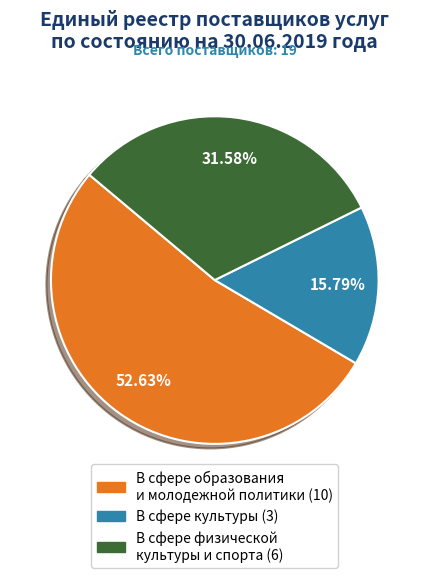

Does В сфере образования и молодежной политики account for over 50% of the chart?

Yes